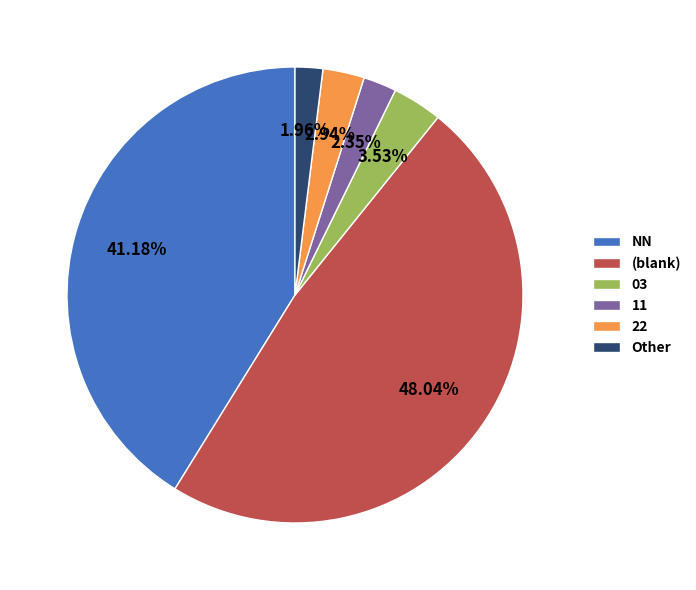

Does any single category account for the majority?

No